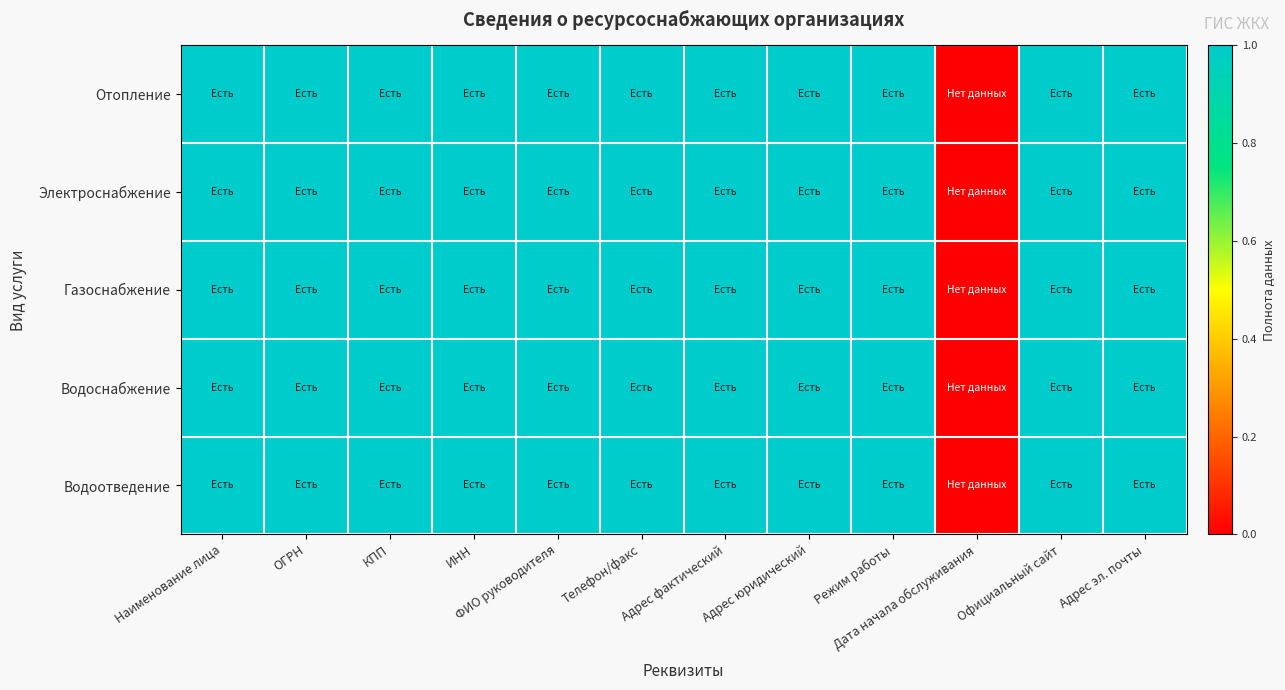

Reading left to right, what are all the values shown in this chart?

Отопление: Наименование лица=1	ОГРН=1	КПП=1	ИНН=1	ФИО руководителя=1	Телефон/факс=1	Адрес фактический=1	Адрес юридический=1	Режим работы=1	Дата начала обслуживания=0	Официальный сайт=1	Адрес эл. почты=1
Электроснабжение: Наименование лица=1	ОГРН=1	КПП=1	ИНН=1	ФИО руководителя=1	Телефон/факс=1	Адрес фактический=1	Адрес юридический=1	Режим работы=1	Дата начала обслуживания=0	Официальный сайт=1	Адрес эл. почты=1
Газоснабжение: Наименование лица=1	ОГРН=1	КПП=1	ИНН=1	ФИО руководителя=1	Телефон/факс=1	Адрес фактический=1	Адрес юридический=1	Режим работы=1	Дата начала обслуживания=0	Официальный сайт=1	Адрес эл. почты=1
Водоснабжение: Наименование лица=1	ОГРН=1	КПП=1	ИНН=1	ФИО руководителя=1	Телефон/факс=1	Адрес фактический=1	Адрес юридический=1	Режим работы=1	Дата начала обслуживания=0	Официальный сайт=1	Адрес эл. почты=1
Водоотведение: Наименование лица=1	ОГРН=1	КПП=1	ИНН=1	ФИО руководителя=1	Телефон/факс=1	Адрес фактический=1	Адрес юридический=1	Режим работы=1	Дата начала обслуживания=0	Официальный сайт=1	Адрес эл. почты=1